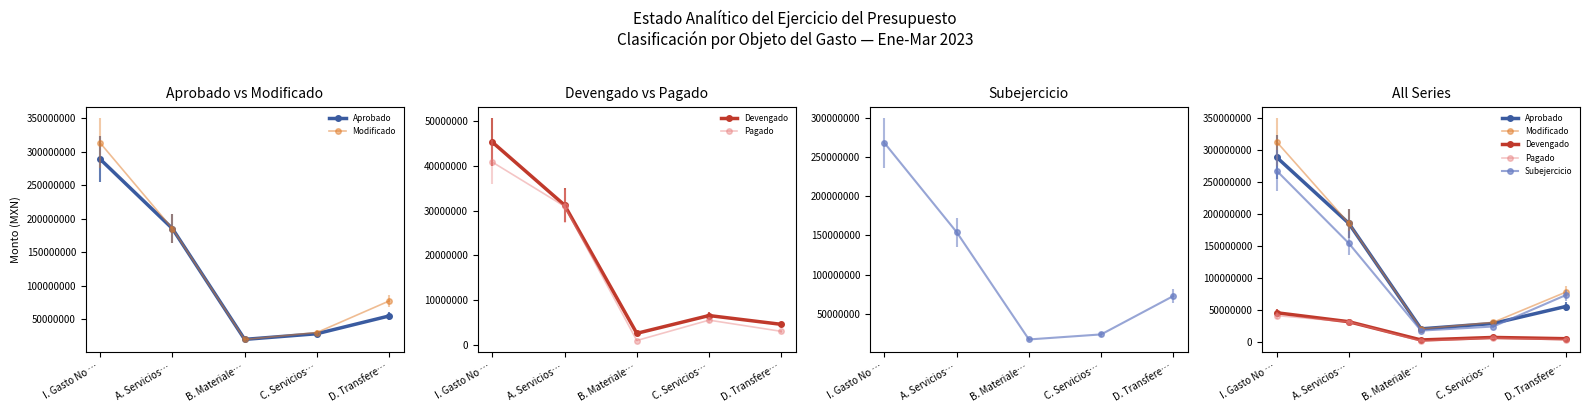

How many values in the Modificado series are below 77345084?

2